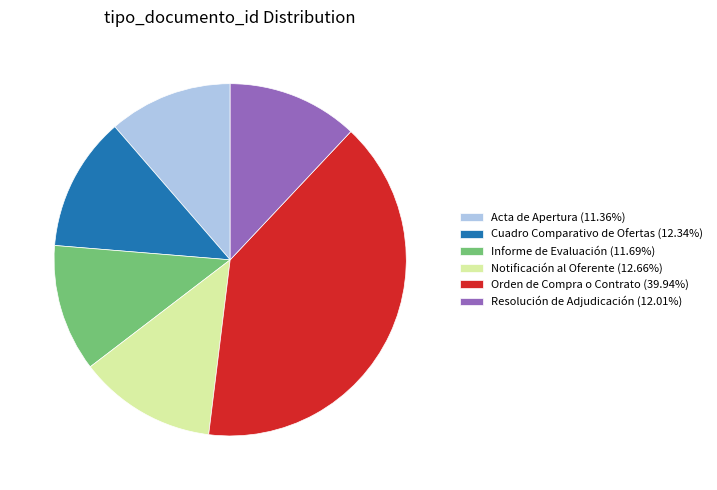

Is the sum of Cuadro Comparativo de Ofertas (12.34%) and Notificación al Oferente (12.66%) greater than half?

No